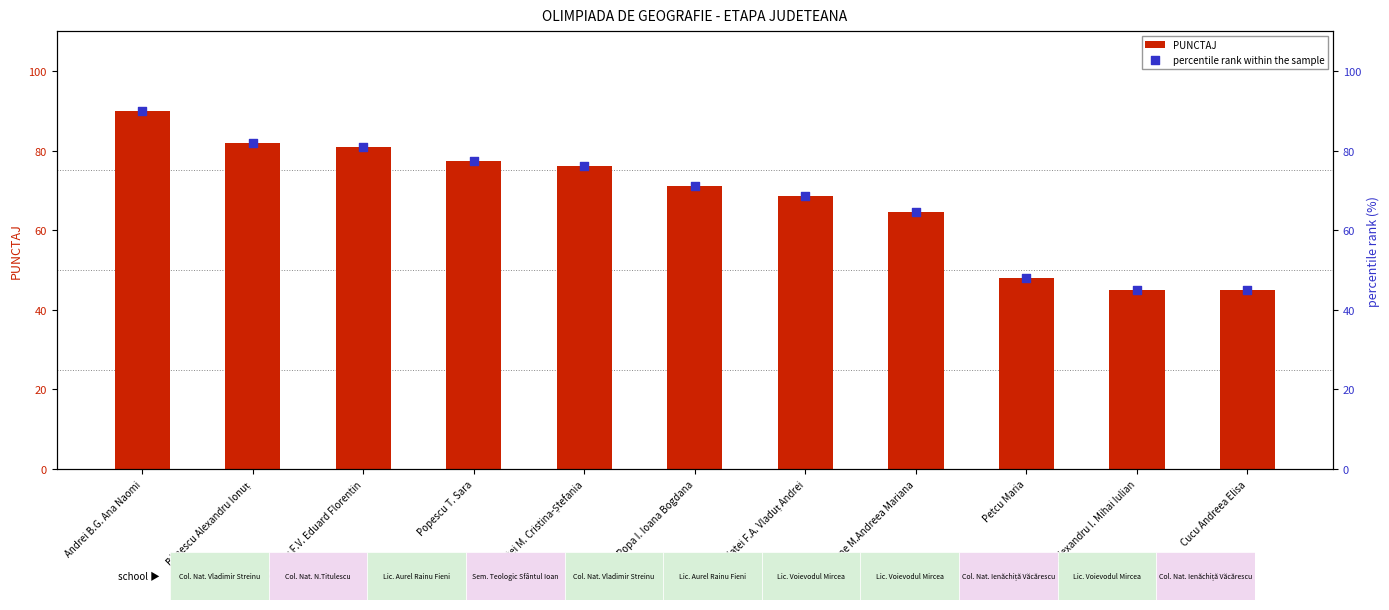

At which category is the sum across all series the highest?

Andrei B.G. Ana Naomi